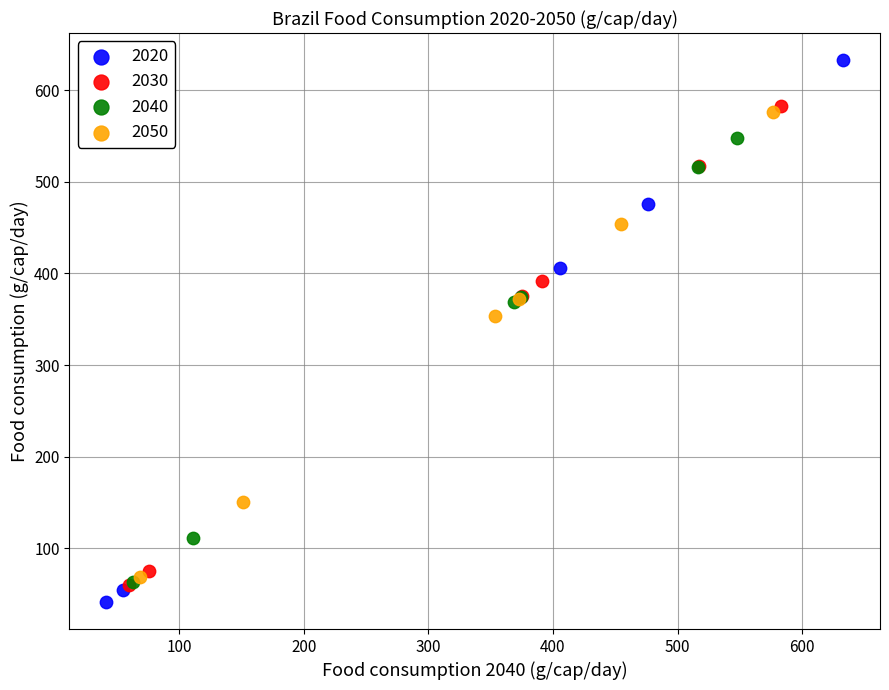

Which series has the largest Y range (max minus min)?

2020